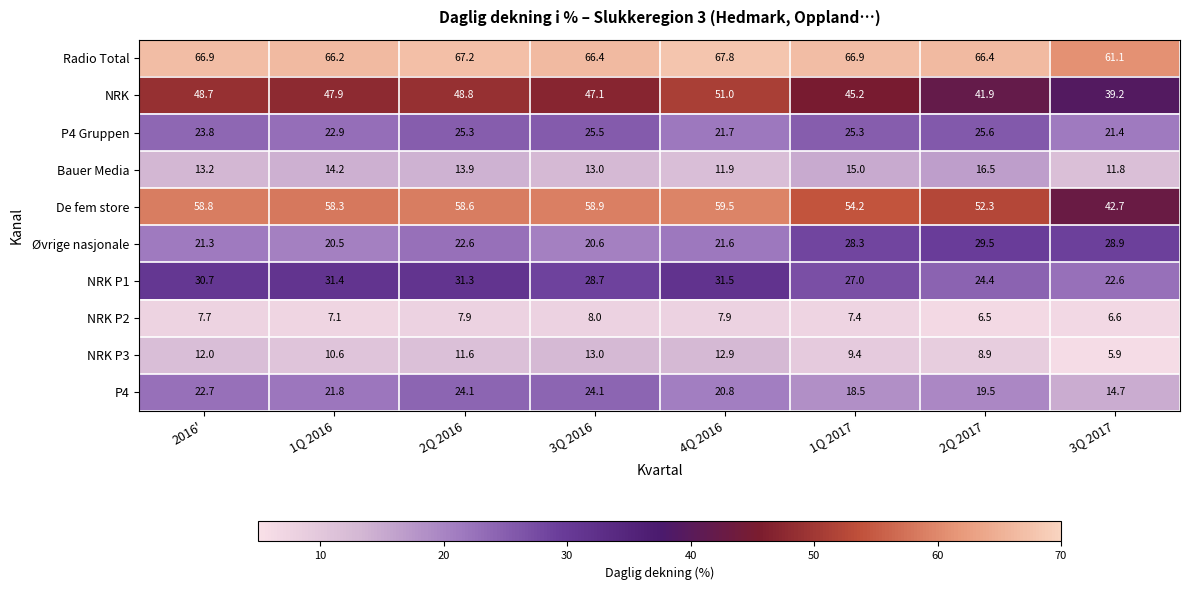

How many categories are shown in the chart?

8